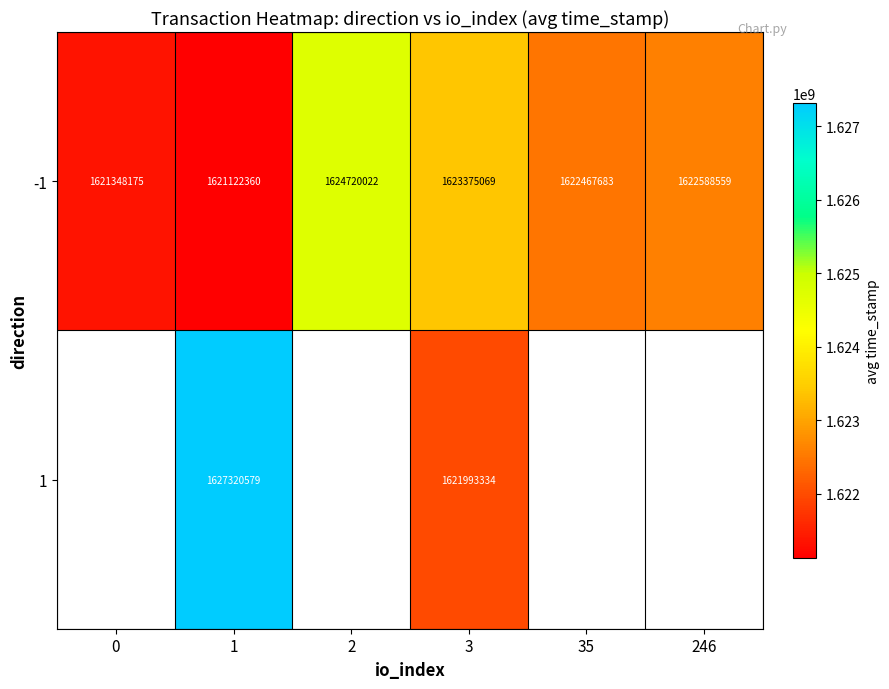

At 3, list the series in order from largest to smallest.

-1, 1